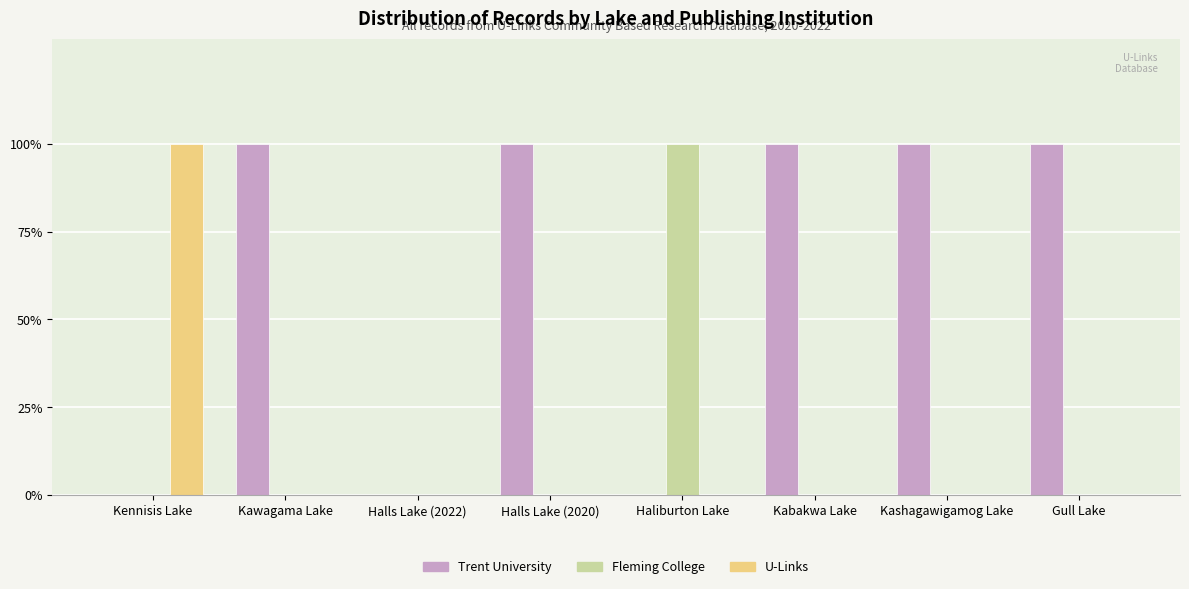

What are all the series names shown in the legend?

Trent University, Fleming College, U-Links